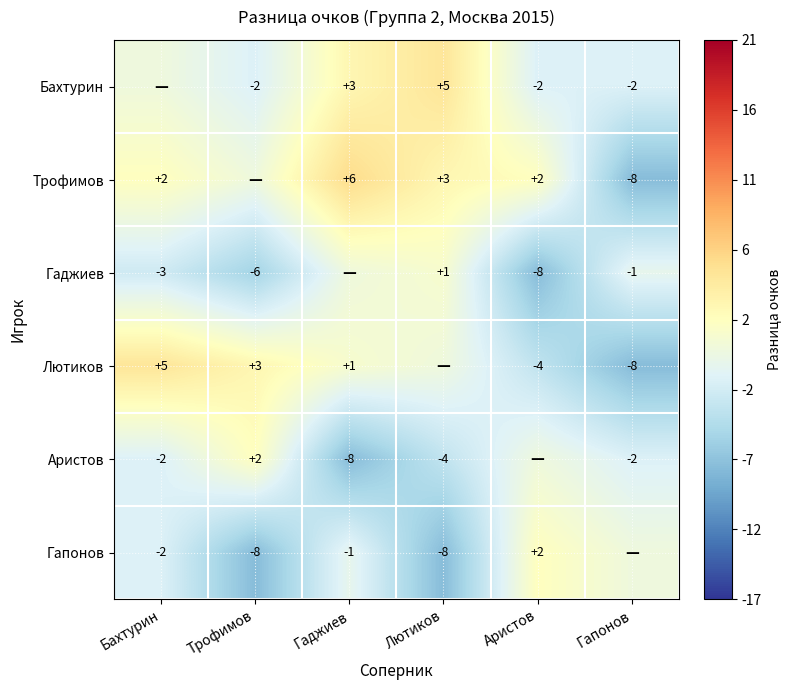

Is the value of Лютиков at Гаджиев greater than the value of Гаджиев at Бахтурин?

Yes